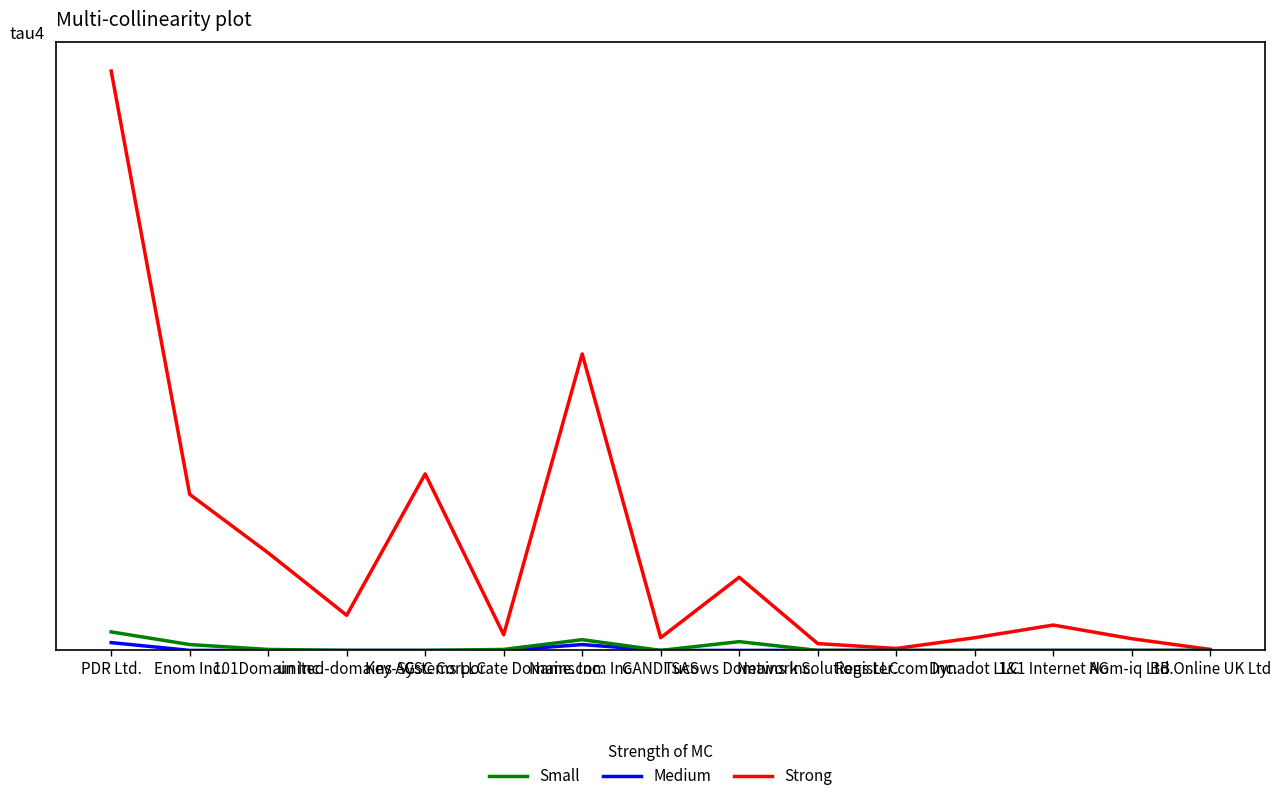

What are all the series names shown in the legend?

Small, Medium, Strong